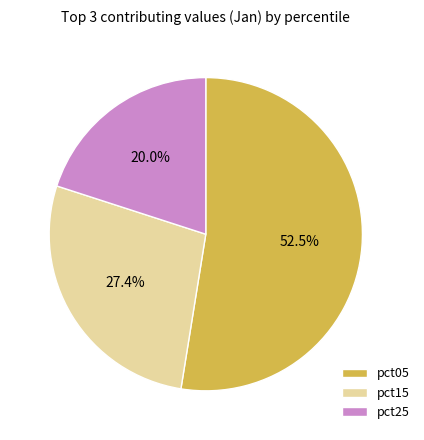

Is there a majority slice in this chart?

Yes